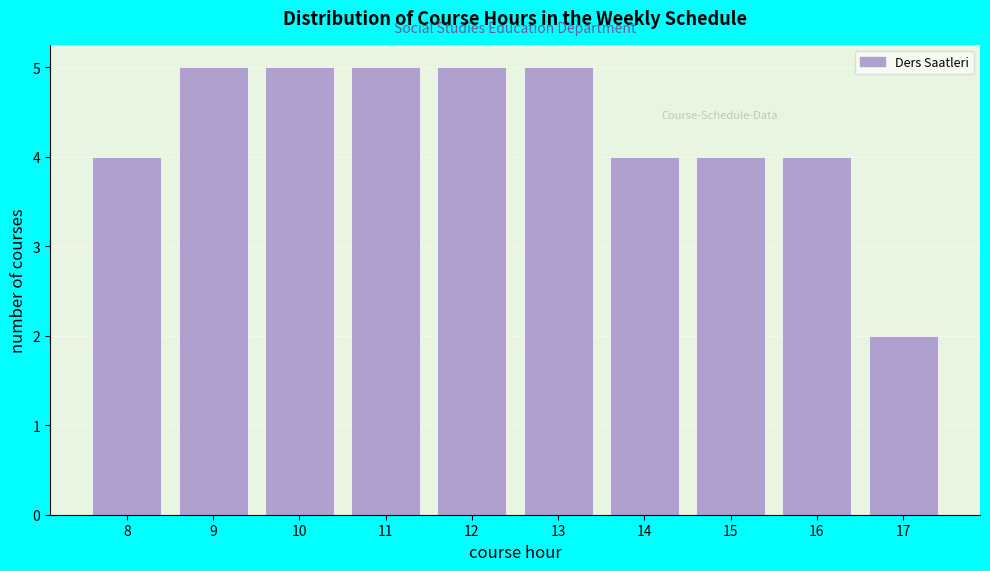

Reading left to right, list all the values displayed in this chart.

4	5	5	5	5	5	4	4	4	2